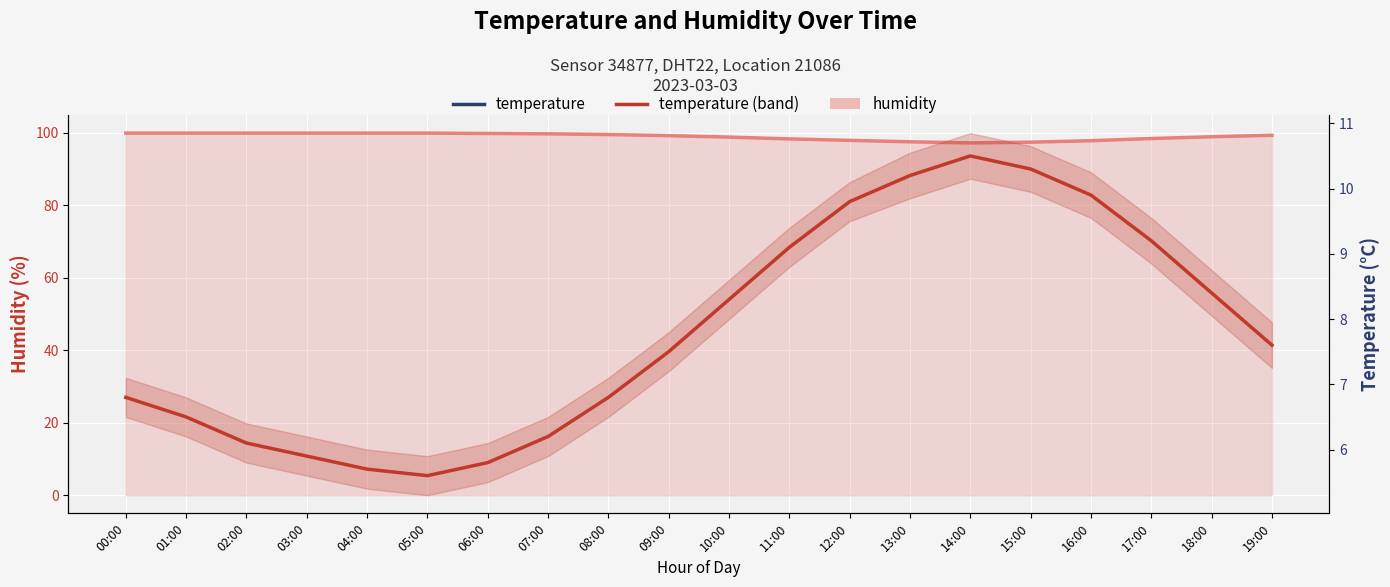

Which category has the lowest value across all series?

05:00